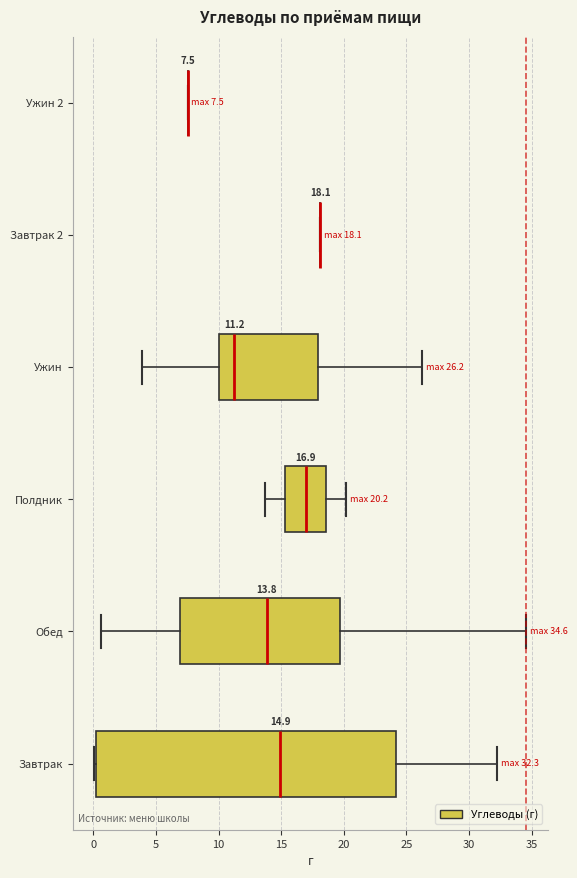

Which box is the widest, from its left edge to its right edge?

Завтрак